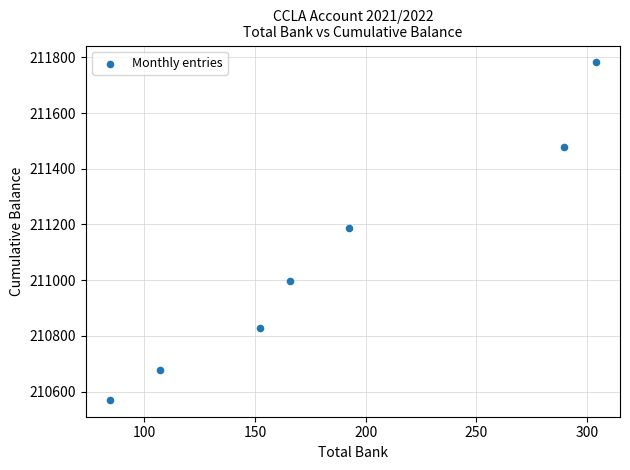

What is the range of X values (max minus min)?

219.5